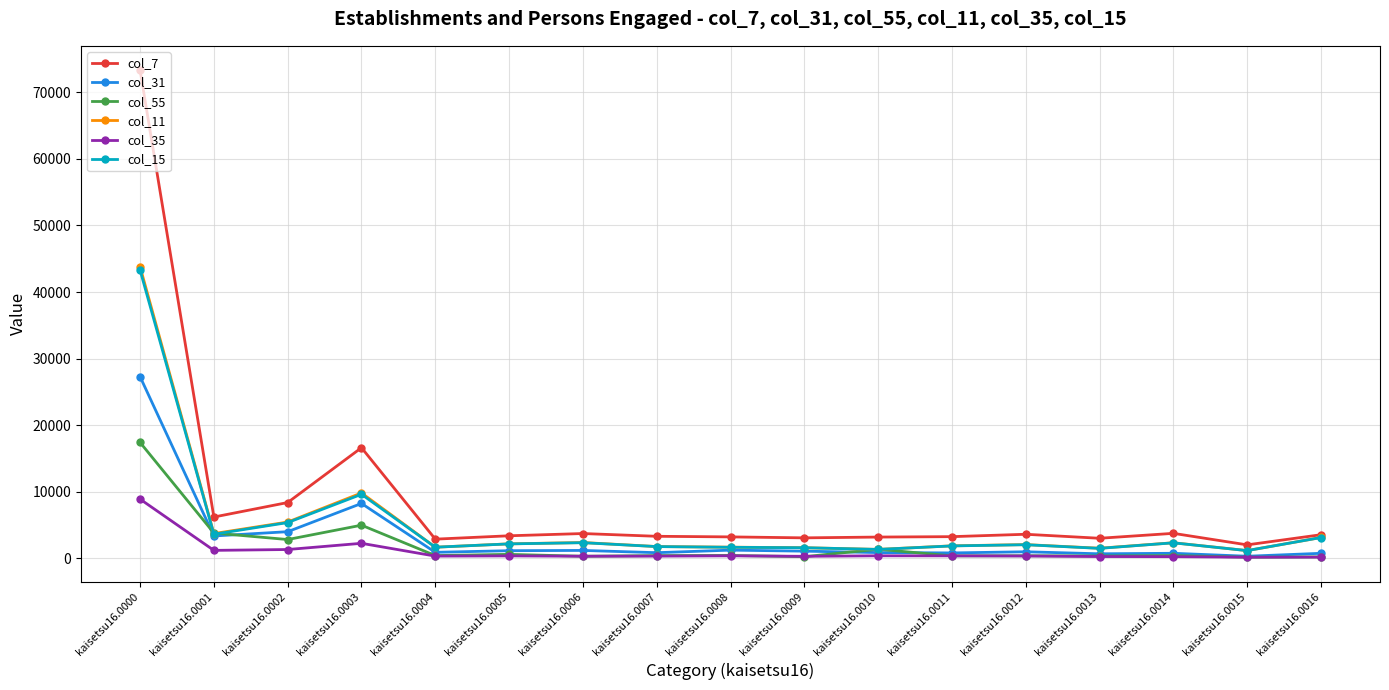

Which series has the largest total across all categories?

col_7